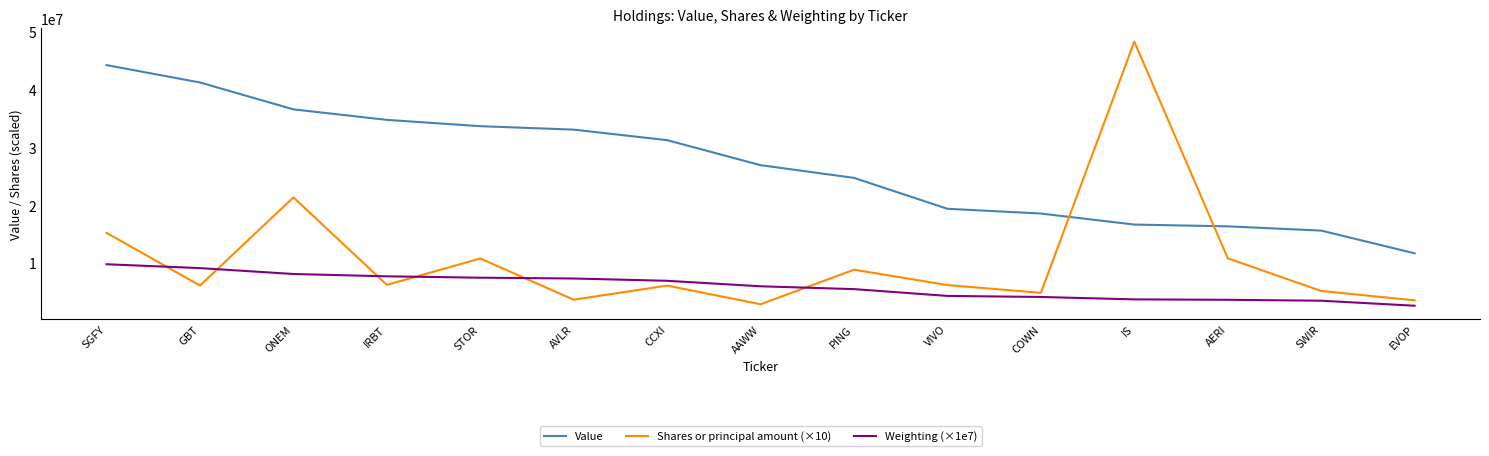

Read the Shares or principal amount (×10) value at PING.

8805740.0